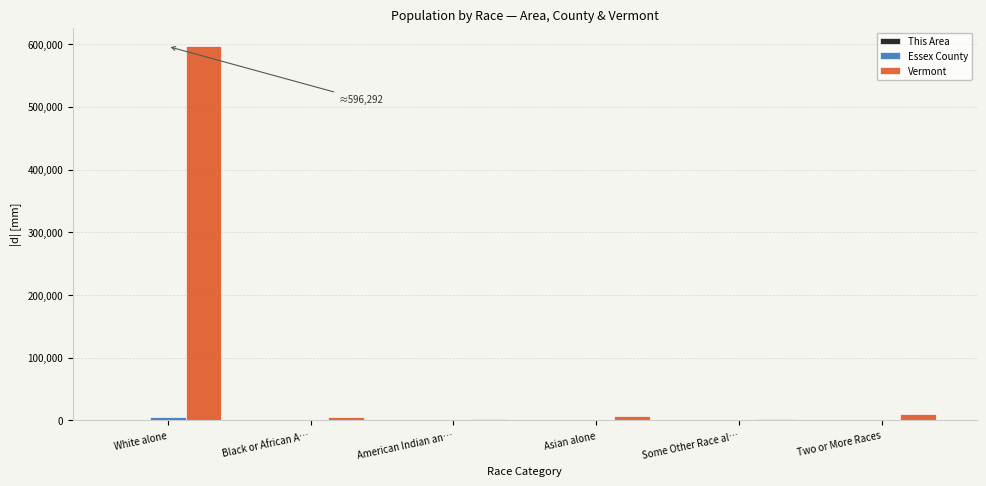

How many groups of bars are there?

6